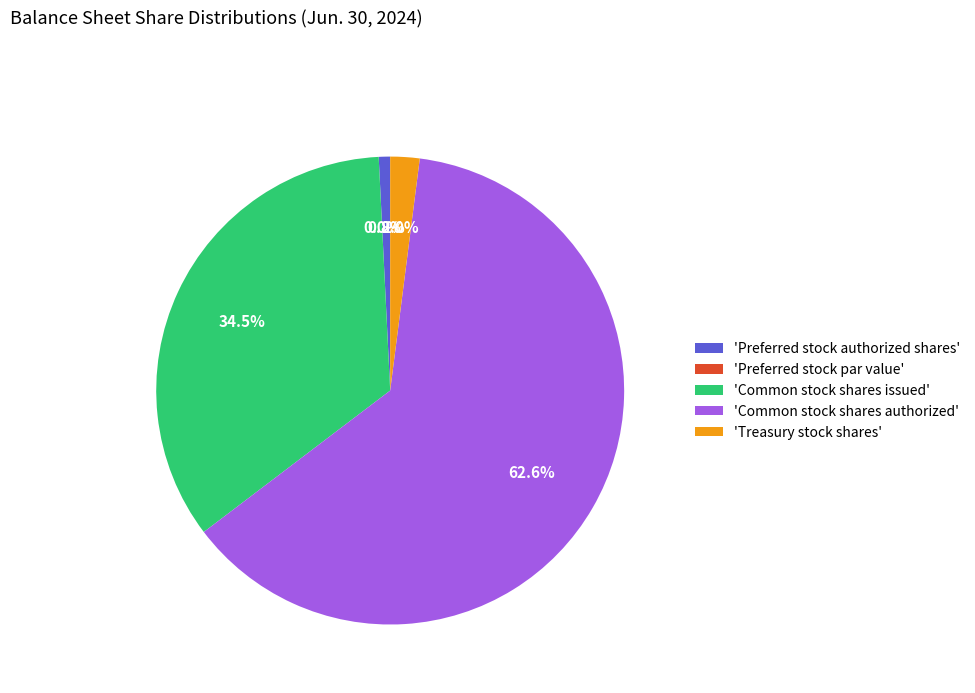

What is the largest slice in the pie chart?

Common stock shares authorized